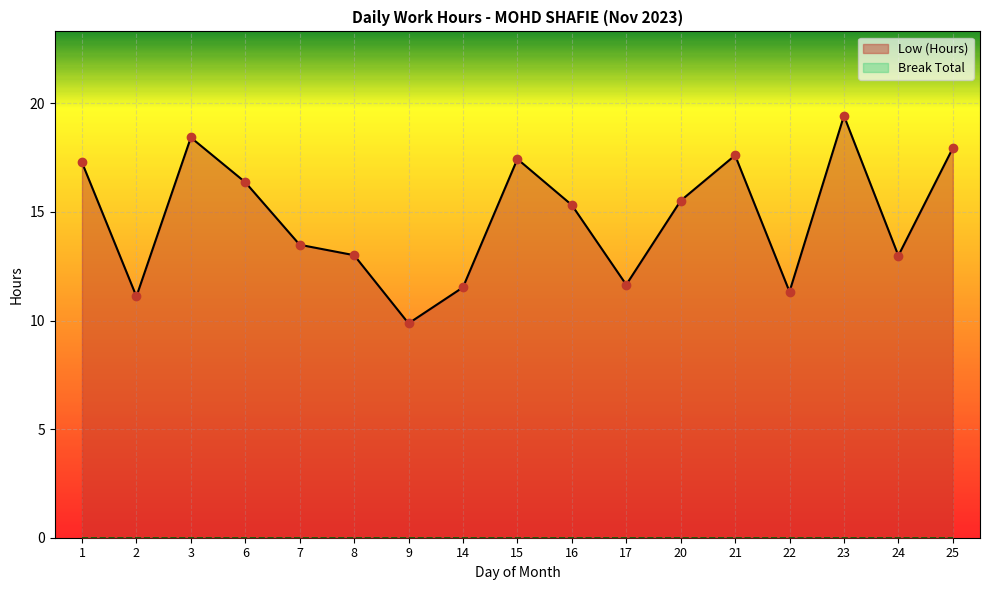

Reading left to right, transcribe all the data shown in this chart.

17.3	11.1	18.4	16.4	13.5	13.0	9.9	11.5	17.4	15.3	11.7	15.5	17.6	11.3	19.4	13.0	17.9